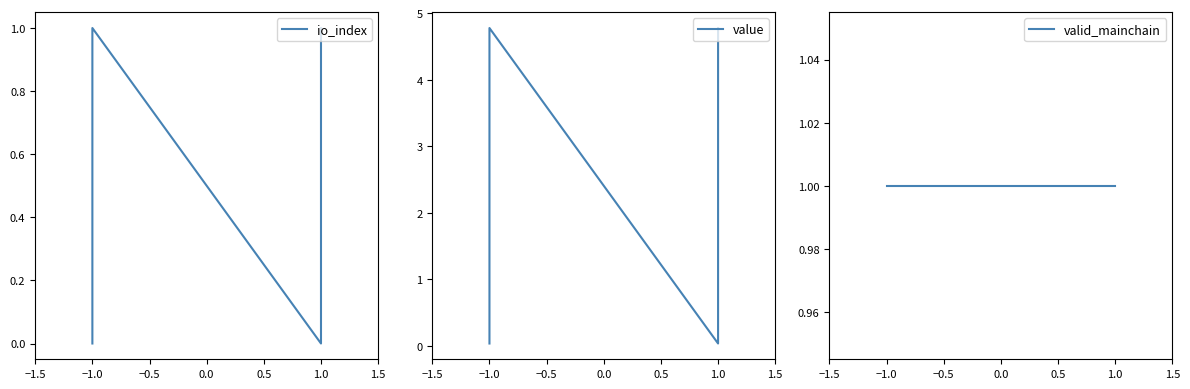

In value, how many points are higher than both neighbors (excluding endpoints)?

1